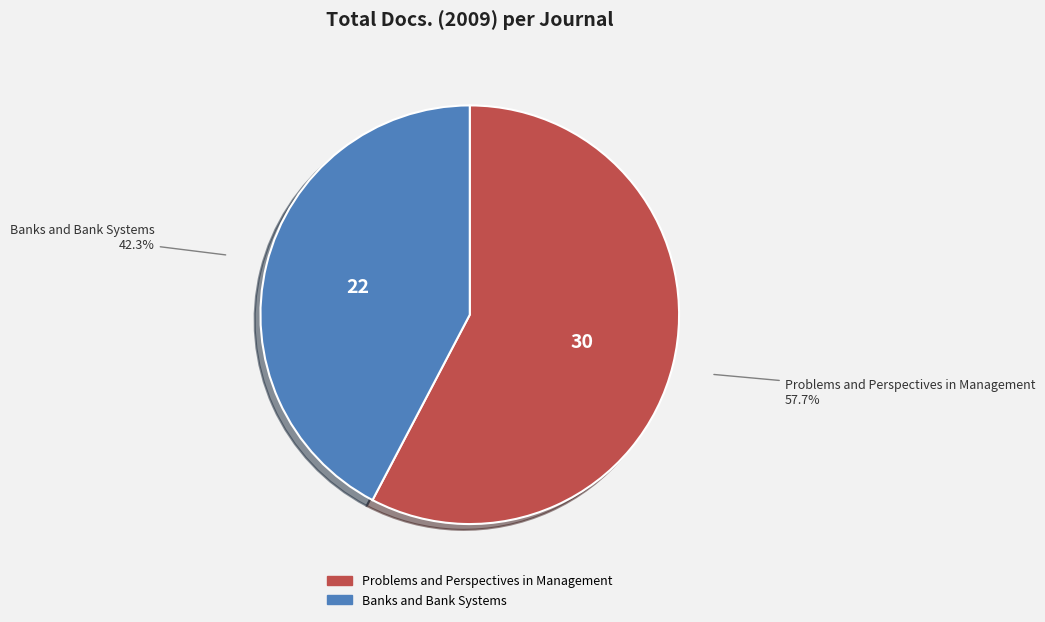

What is the total percentage of Problems and Perspectives in Management and Banks and Bank Systems?

100.0%